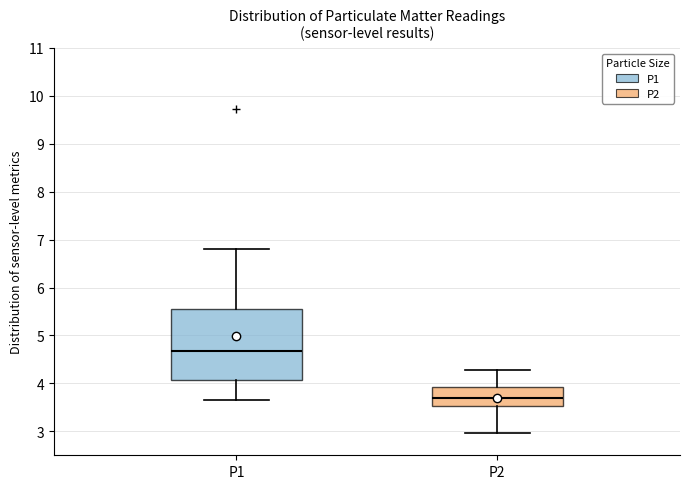

Reading left to right, transcribe this box plot: for each box, give where its median line is, the range the box spans, and where its two whiskers end, as read against the y-axis. The values are not printed on the chart, so give them approximately, as read against the axis.

P1: median 4.7, box 4.1 to 5.5, whiskers 3.7 to 6.8
P2: median 3.7, box 3.5 to 3.9, whiskers 3.0 to 4.3